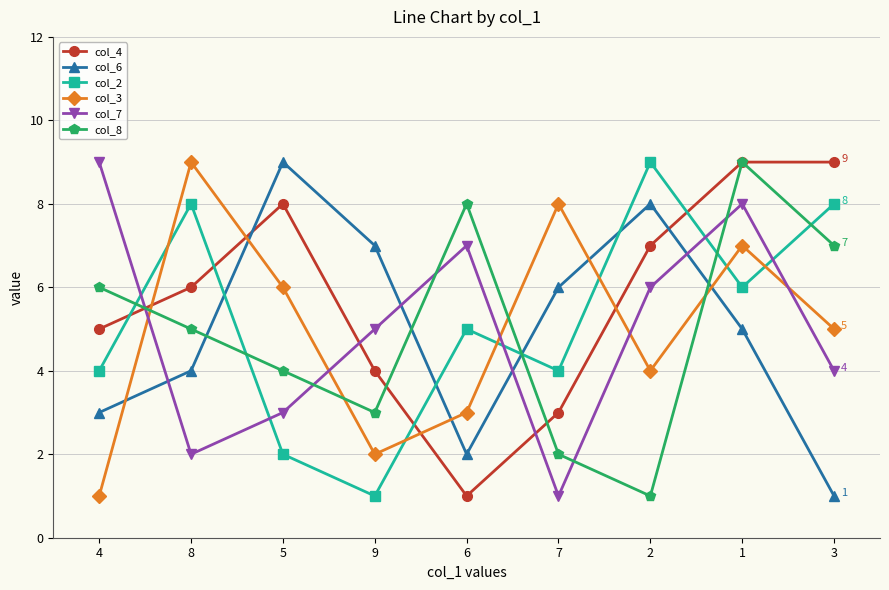

At which label does col_8 first exceed 5?

4